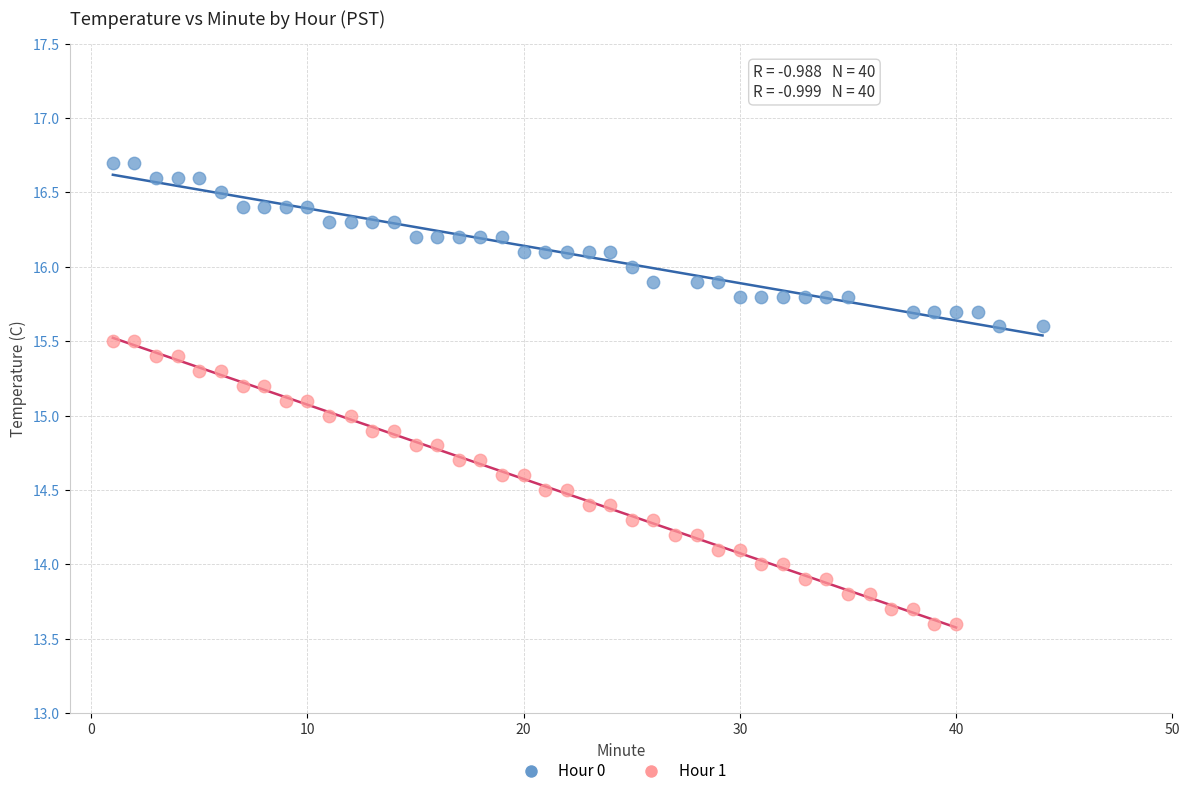

Which series contains the lowest Y value?

Hour 1